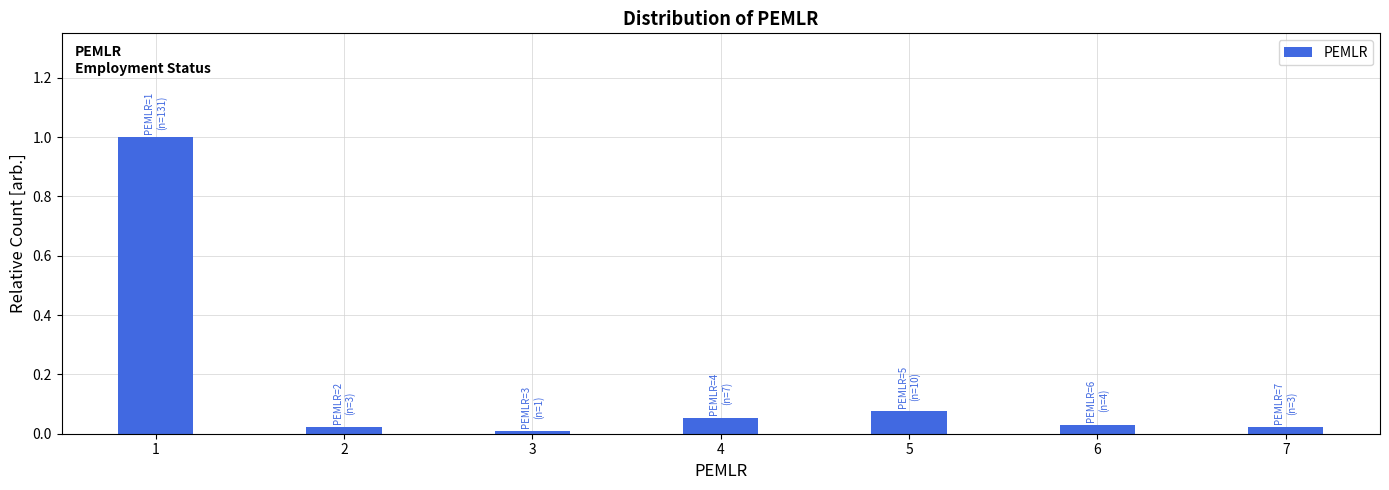

What is the difference between the maximum and minimum values?

1.0